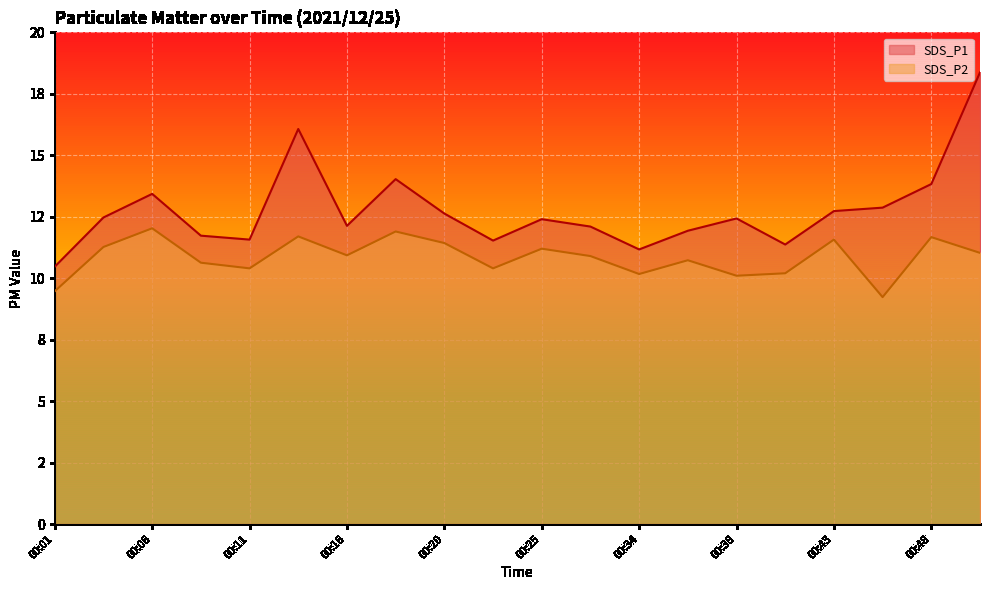

List the series in order of their peak value, lowest first.

SDS_P2, SDS_P1